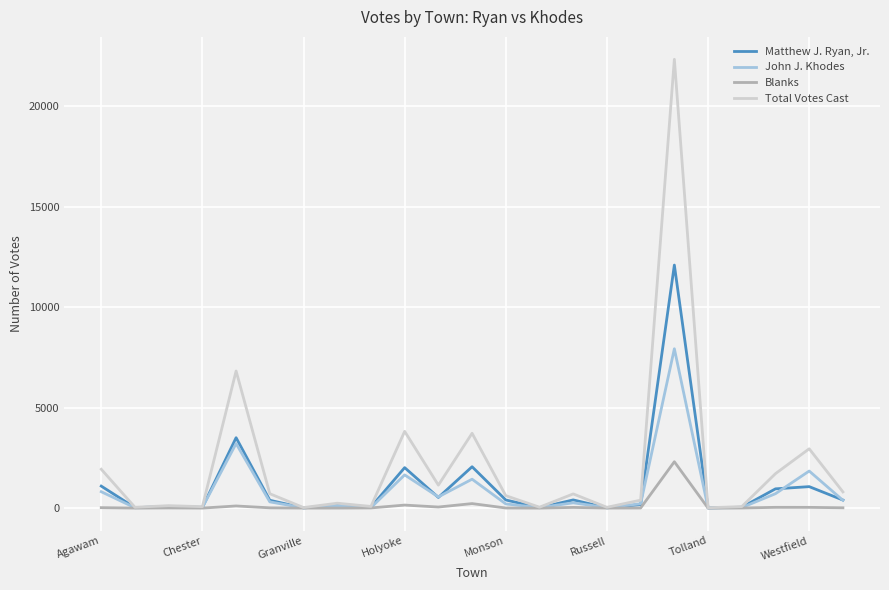

Which series has the largest total across all categories?

Total Votes Cast